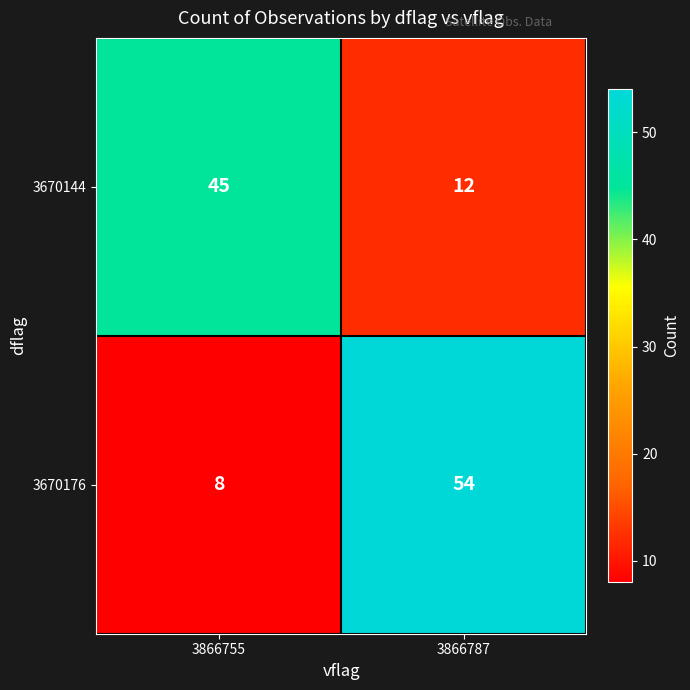

Which series changed the most between 3866755 and 3866787?

3670176